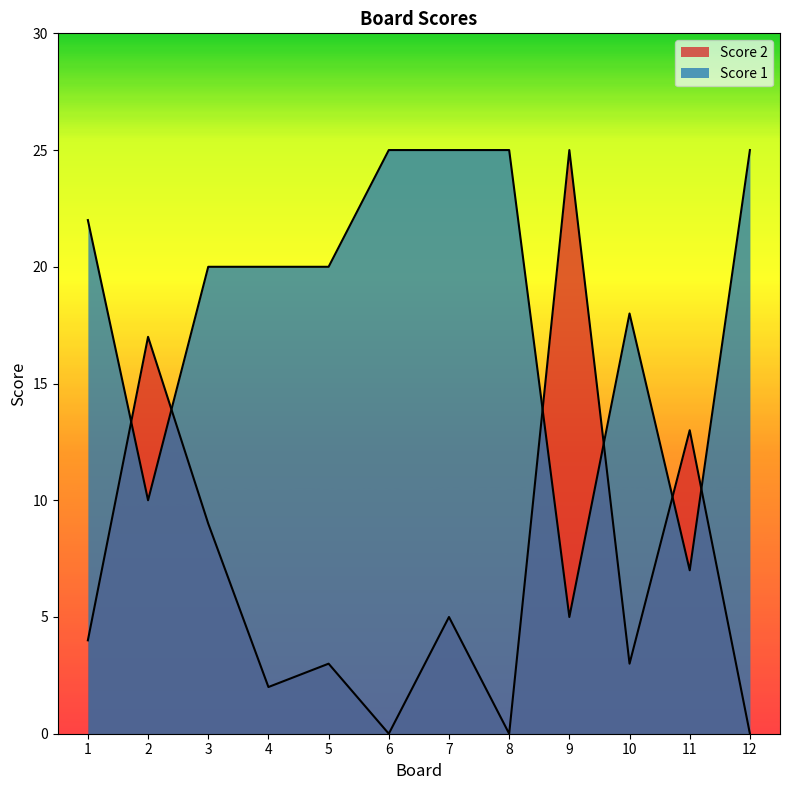

List the labels in order of Score 2 value, largest first.

9, 2, 11, 3, 7, 1, 5, 10, 4, 6, 8, 12